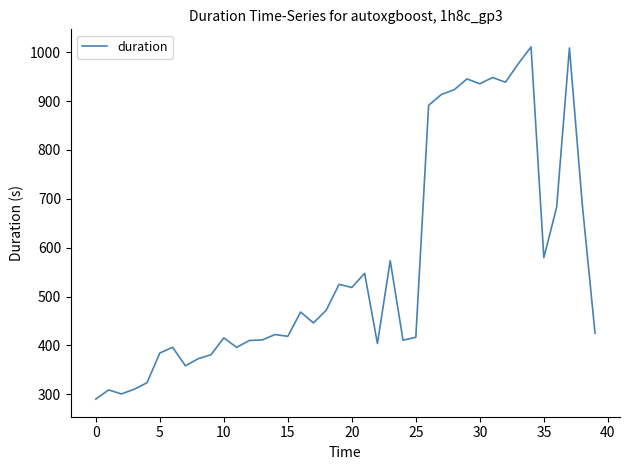

What is the sum of all values?

22554.2